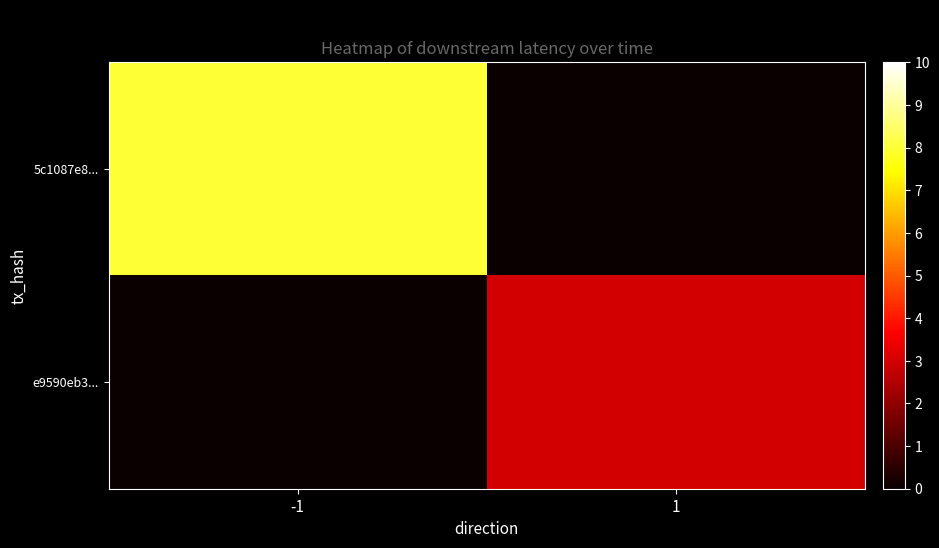

List the series in order of their overall mean, highest first.

5c1087e8..., e9590eb3...